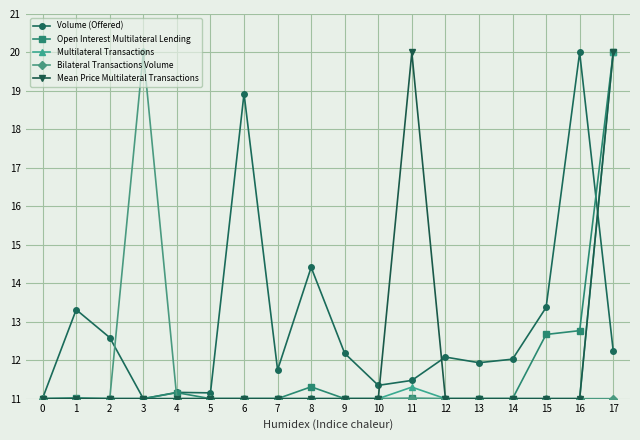

What is the value of the Volume (Offered) point at the 5th from the left?

11.2